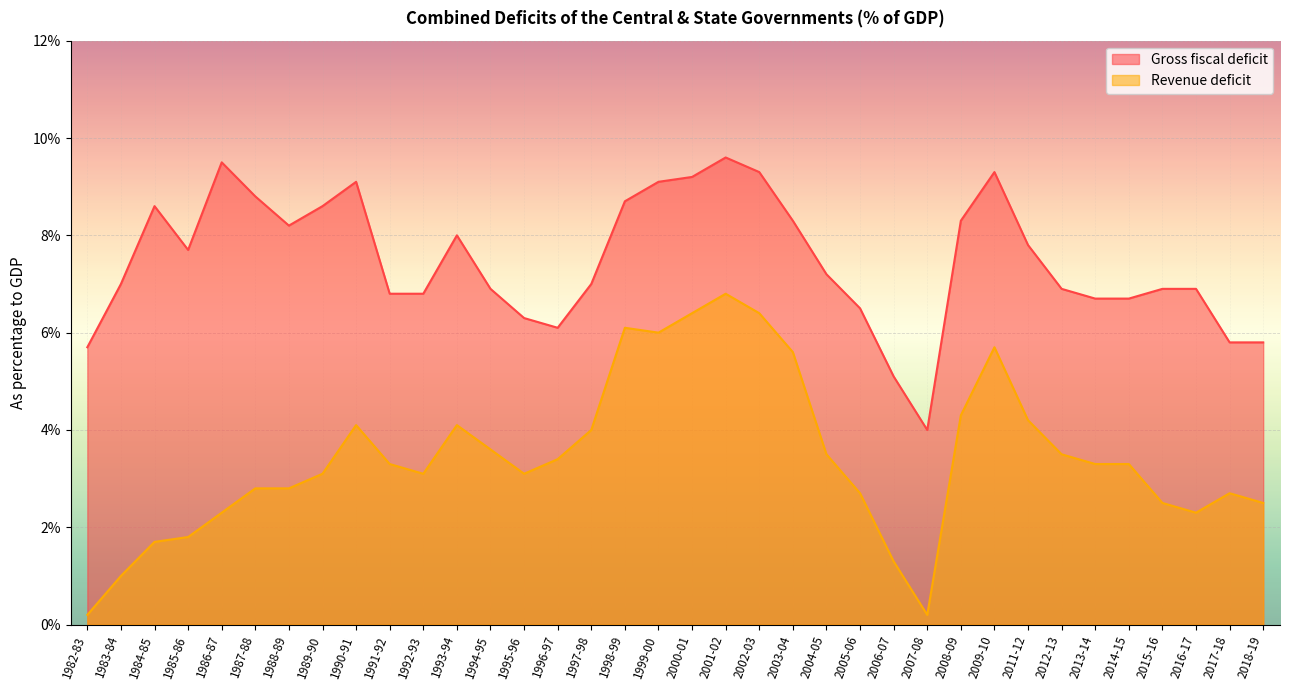

How many values in the Revenue deficit series exceed 3?

22